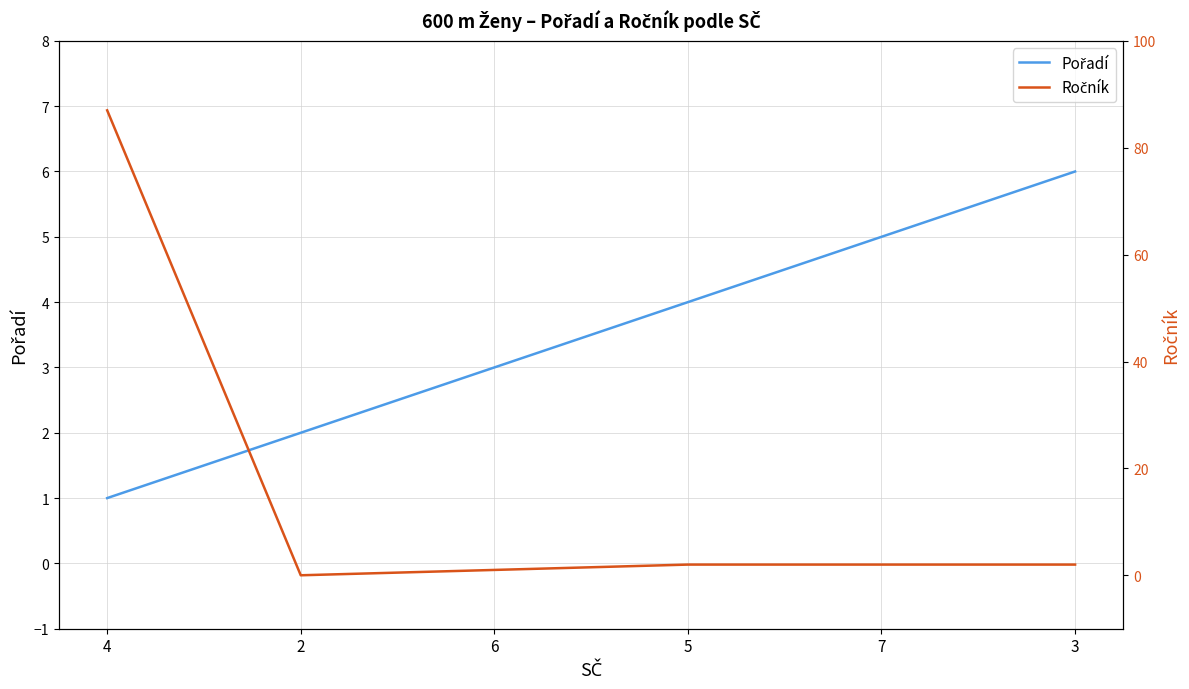

The Ročník series shows 4 at 3. True or false?

False